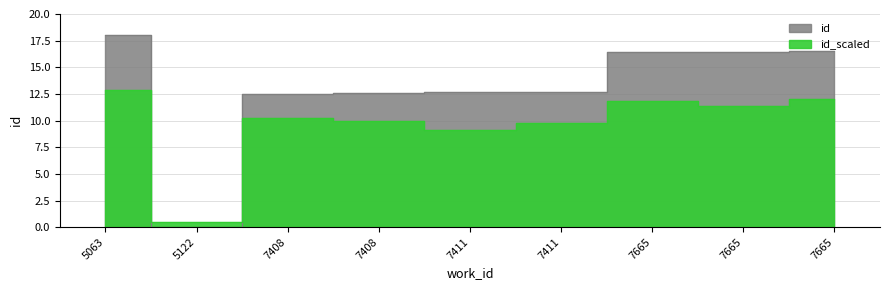

The value at 5063 is 27.6. True or false?

False